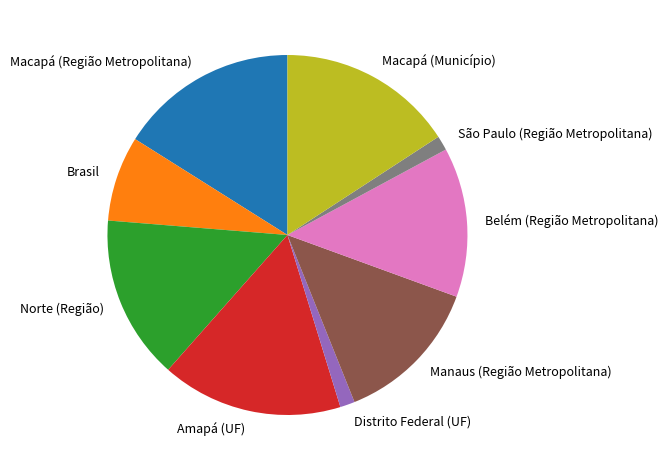

Do Belém (Região Metropolitana) and Norte (Região) together represent more than half of the pie?

No